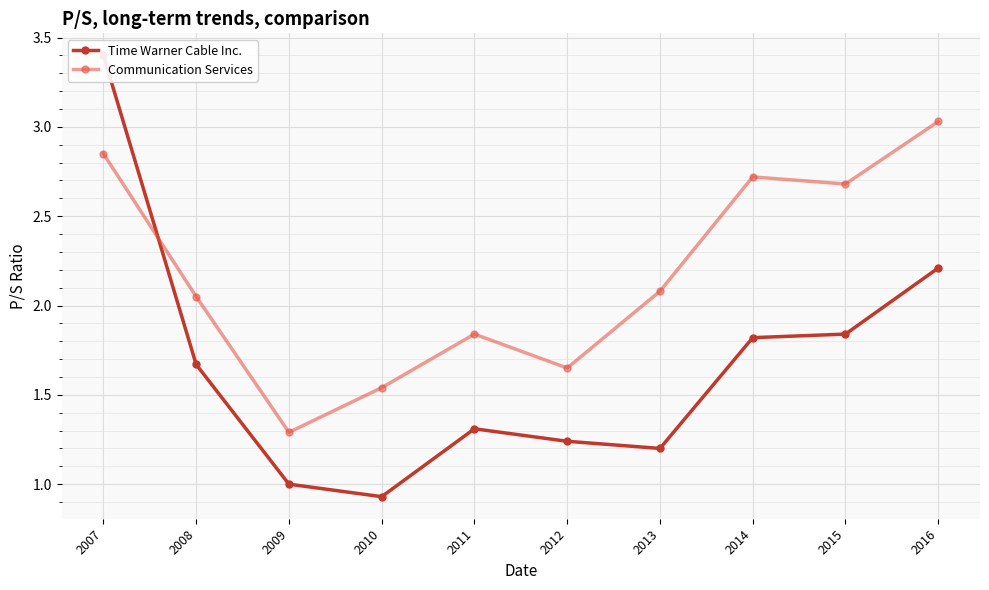

Which series has the largest total across all categories?

Communication Services